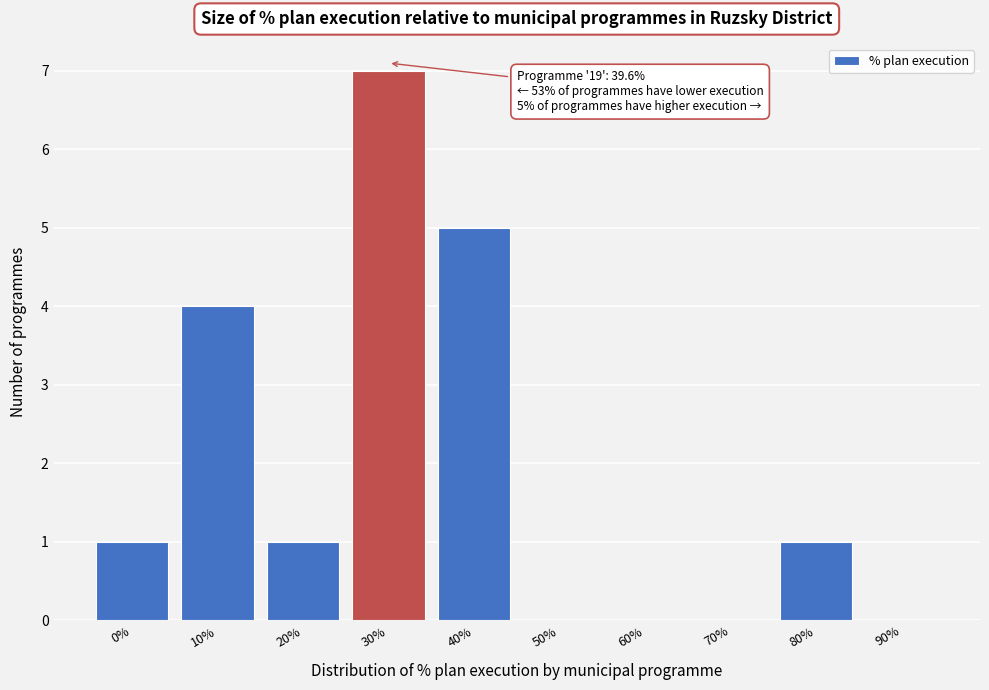

Reading left to right, extract all data points from this chart.

0%=1	10%=4	20%=1	30%=7	40%=5	50%=0	60%=0	70%=0	80%=1	90%=0